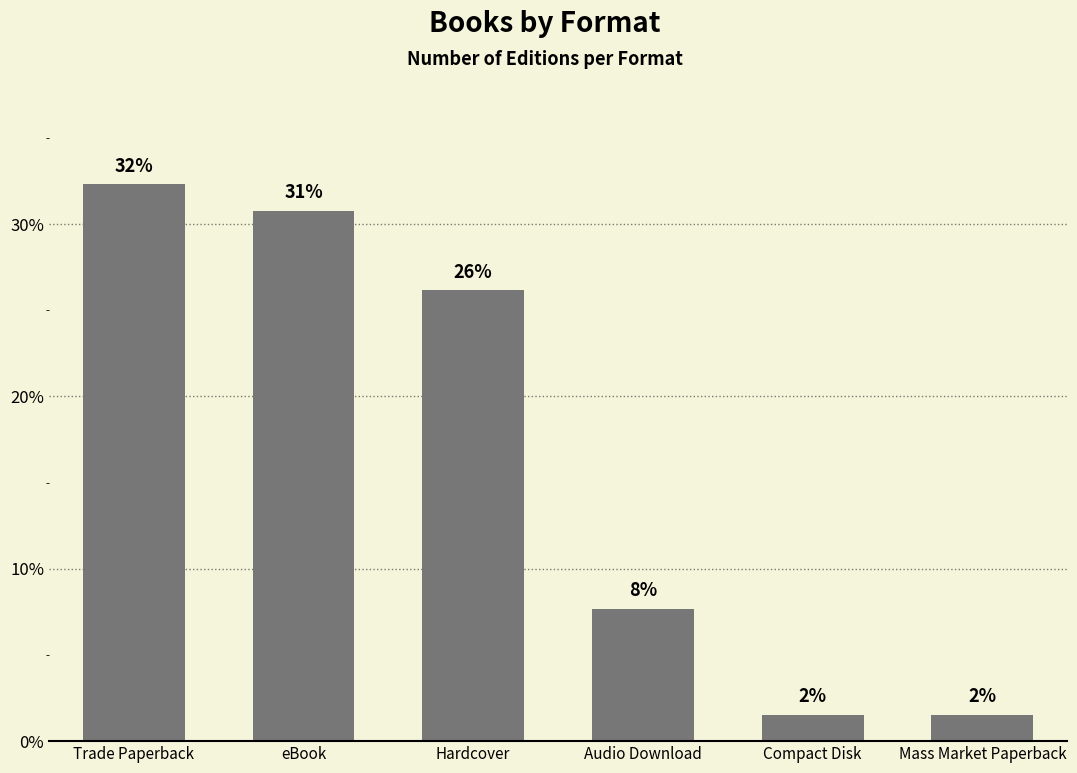

What is the difference between the maximum and minimum values?

30.8